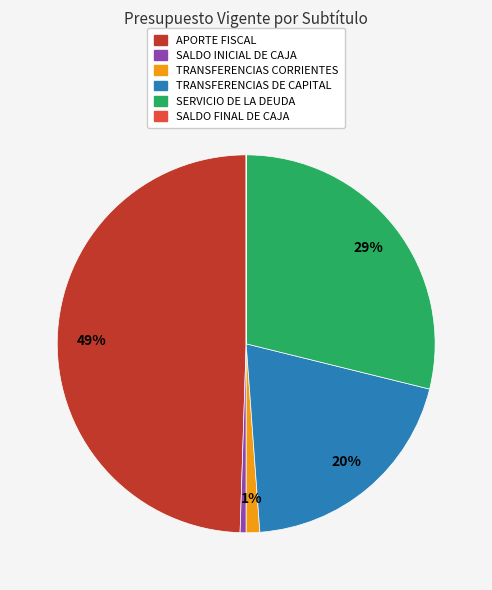

Is it true that TRANSFERENCIAS CORRIENTES is 13% of the pie?

False